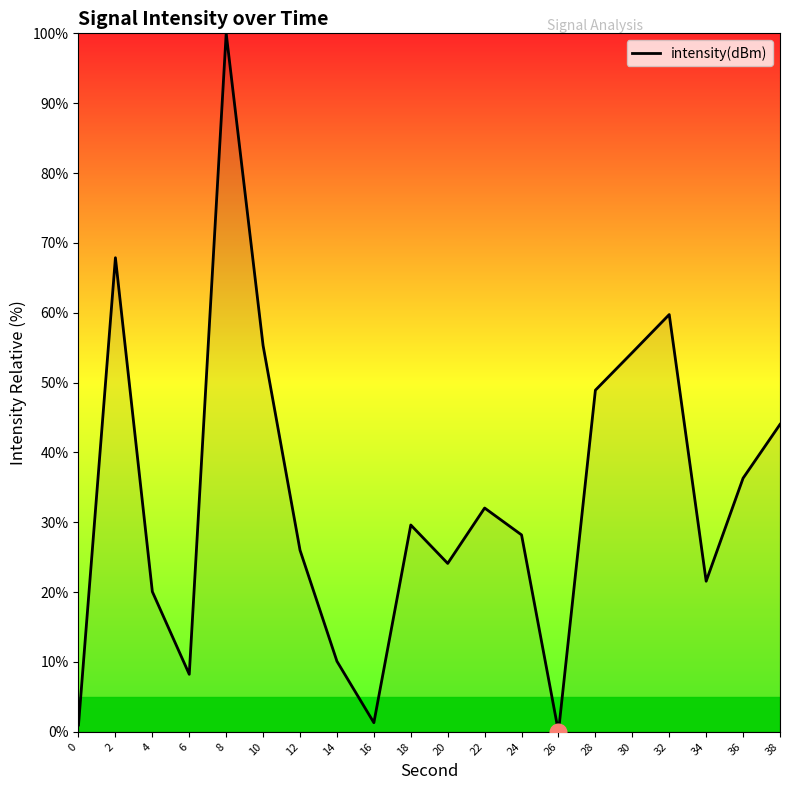

Which has a higher value, 6 or 12?

12